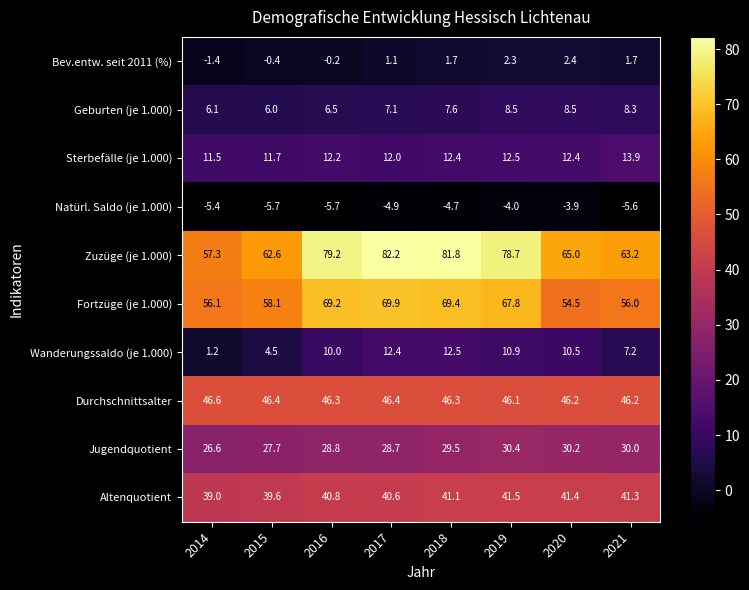

The value of Natürl. Saldo (je 1.000) at 2020 is -3.9. True or false?

True